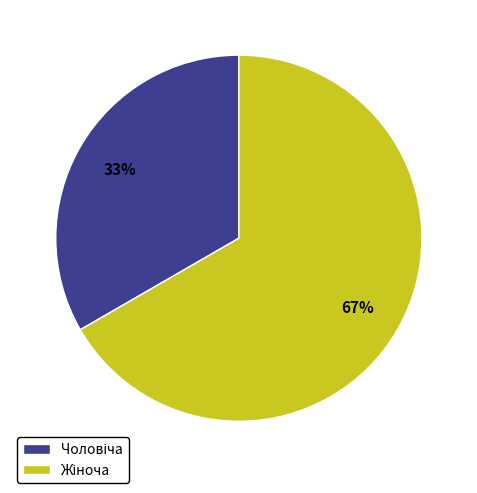

To the nearest percent, what is the average slice percentage?

50%